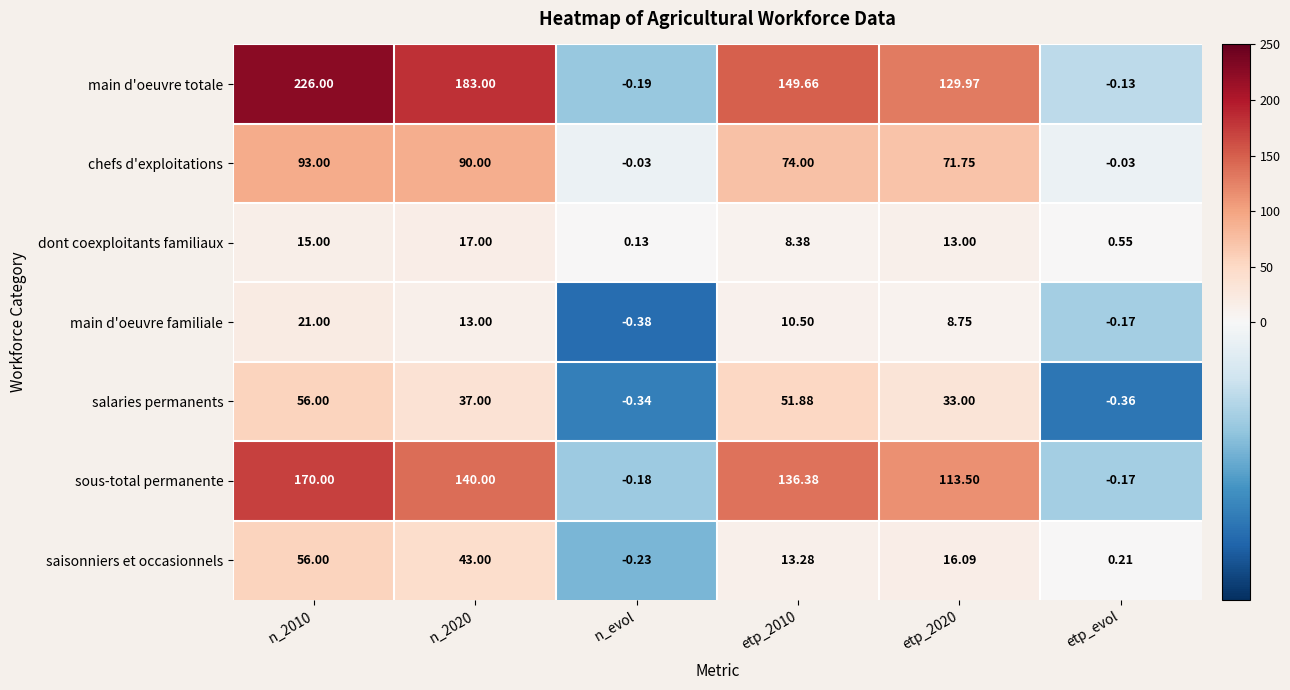

Which series changed the most between n_2010 and etp_evol?

main d'oeuvre totale